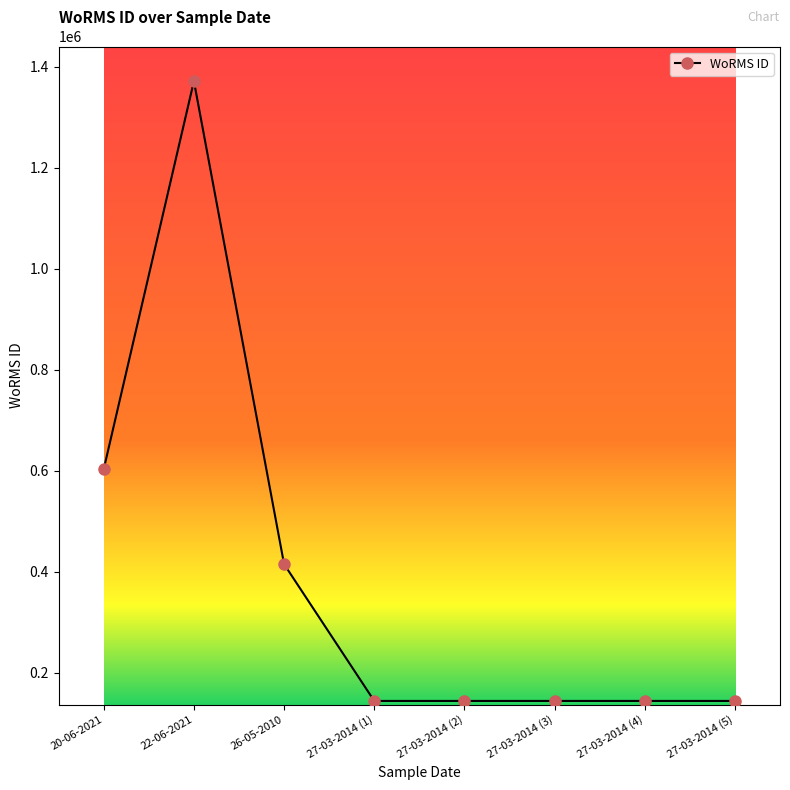

What is the change in value from 22-06-2021 to 27-03-2014 (4)?

-1227302